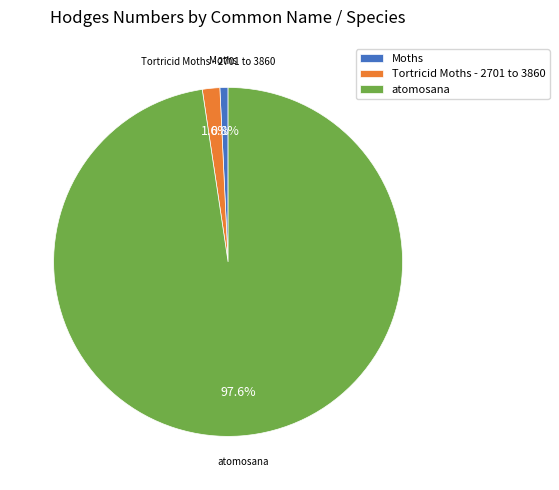

To the nearest percent, what is the average slice percentage?

33%